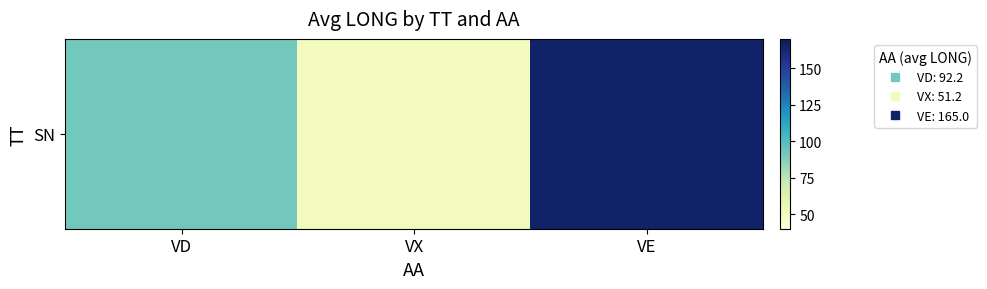

What is the difference between the maximum and minimum values?

113.8